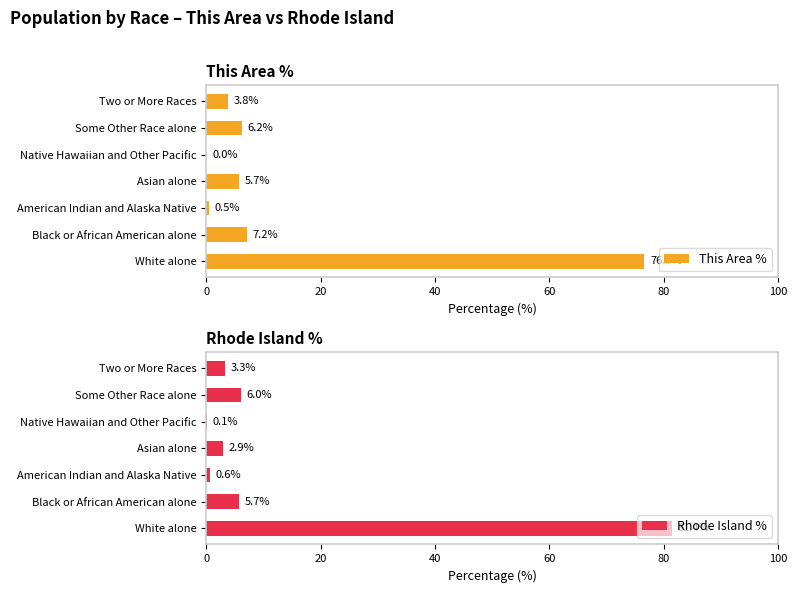

At which label is This Area % closest to 38?

Black or African American alone